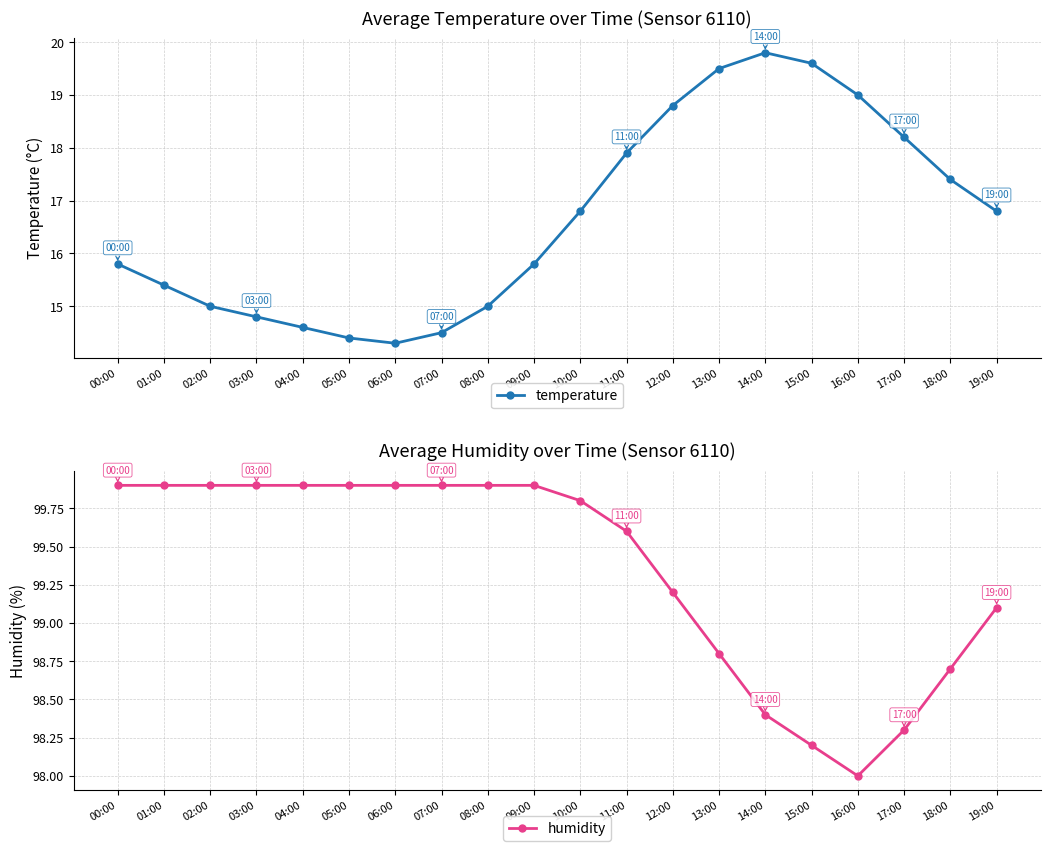

At which label does humidity first exceed 99?

00:00